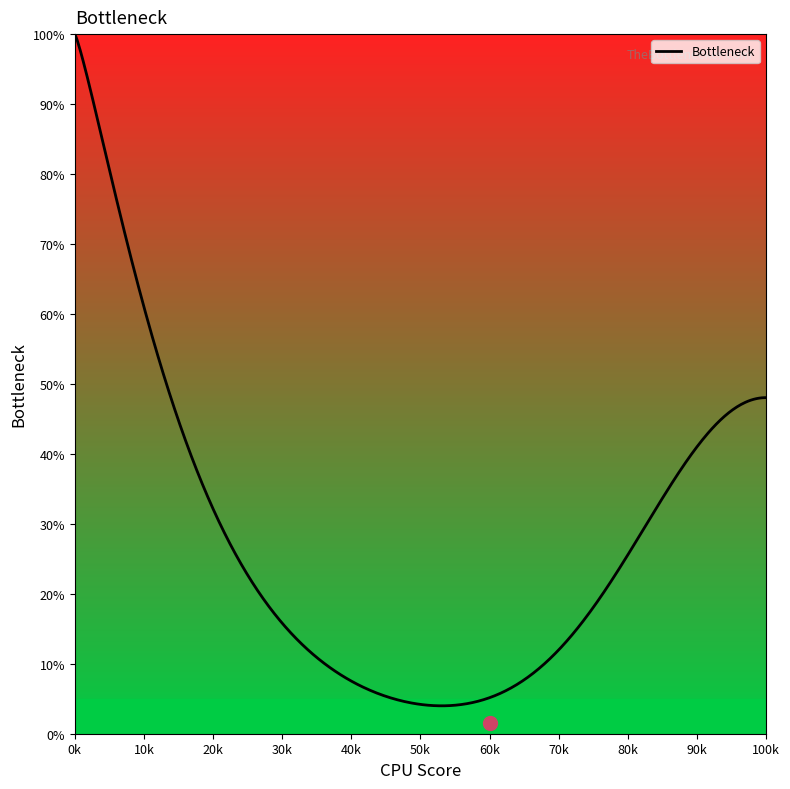

How many categories are shown in the chart?

500